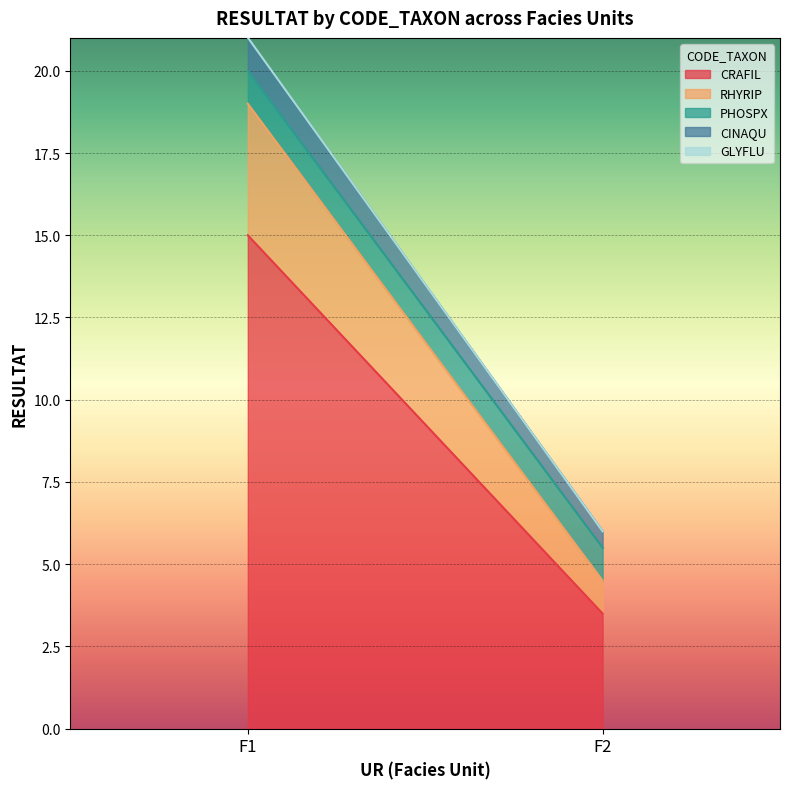

Reading left to right, transcribe all the data shown in this chart.

CRAFIL: F1=15.0	F2=3.5
RHYRIP: F1=4.0	F2=1.0
PHOSPX: F1=1.0	F2=1.0
CINAQU: F1=1.0	F2=0.5
GLYFLU: F1=0.0	F2=0.0